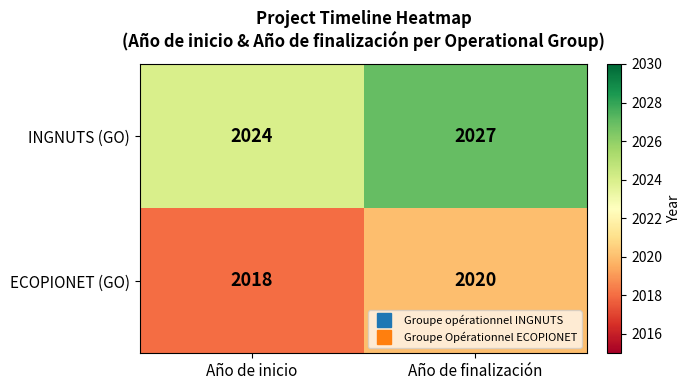

What is the average value of the INGNUTS (GO) series?

2026